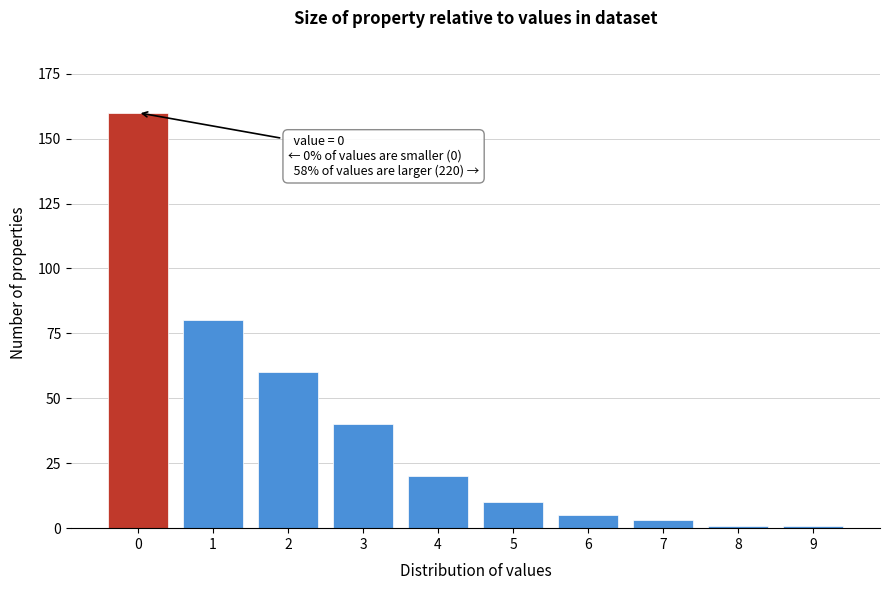

Reading right to left, extract all data points from this chart.

1	1	3	5	10	20	40	60	80	160